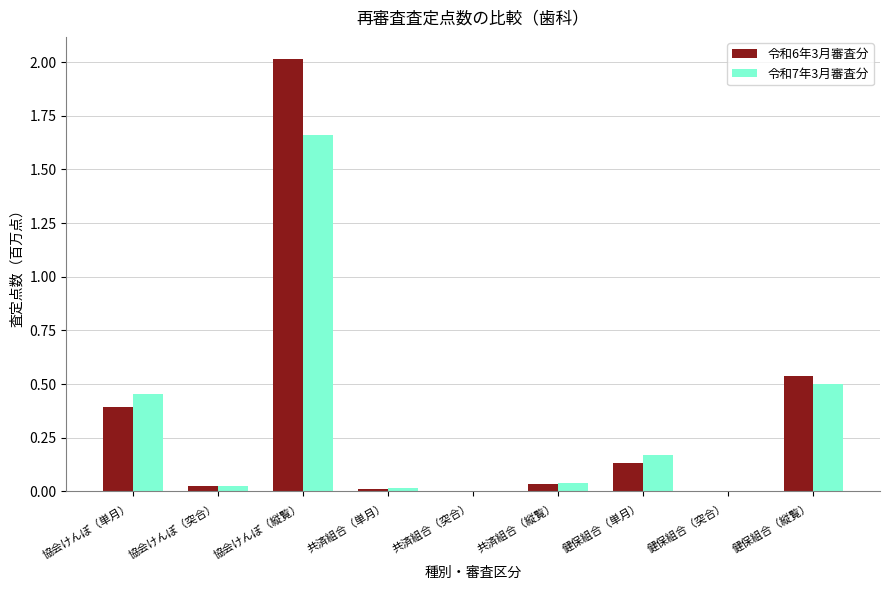

At which category does the chart reach its peak across all series?

協会けんぽ（縦覧）